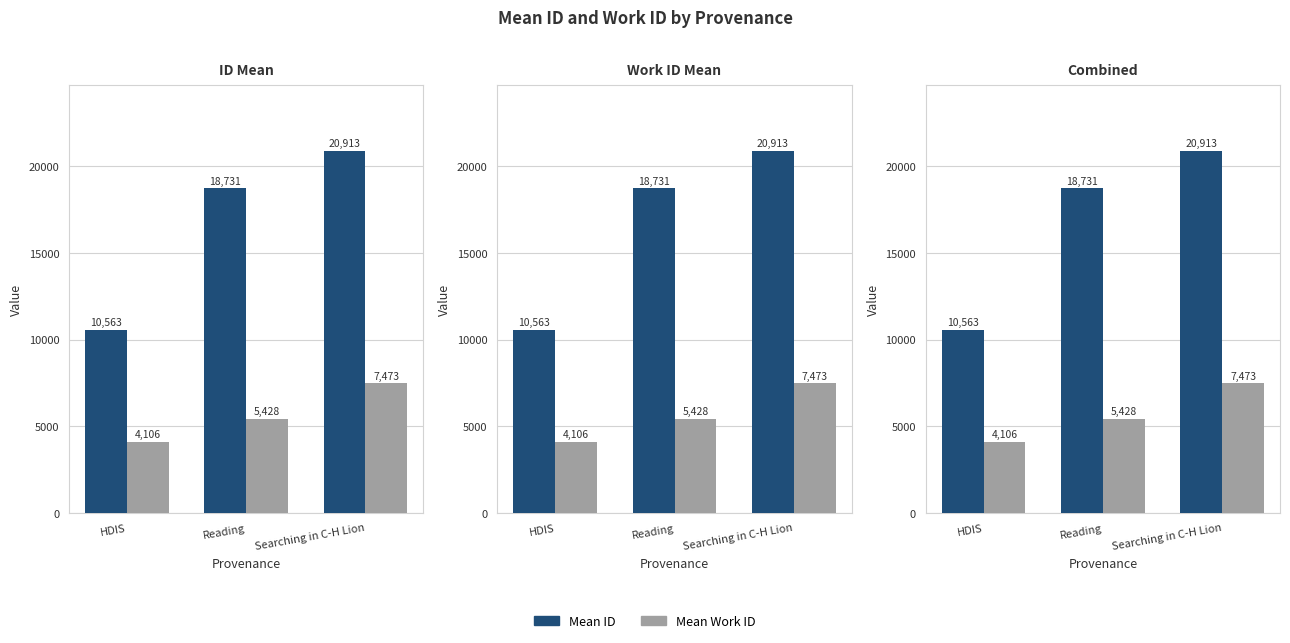

What is the total value across all series at Reading?

24159